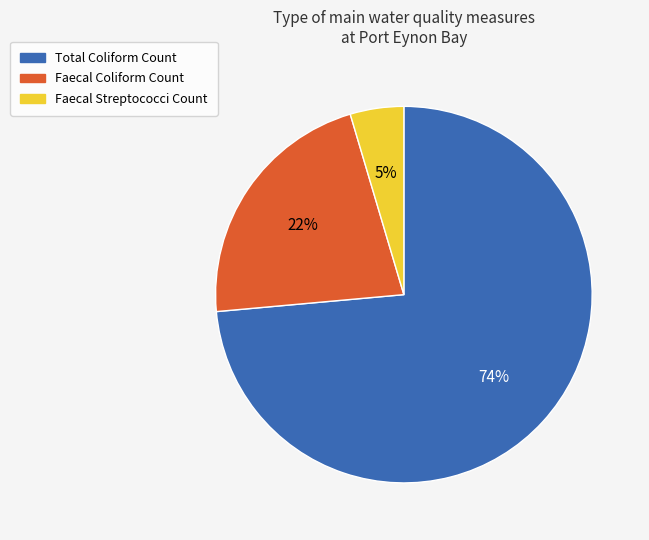

The Total Coliform Count slice represents 66% of the pie. True or false?

False